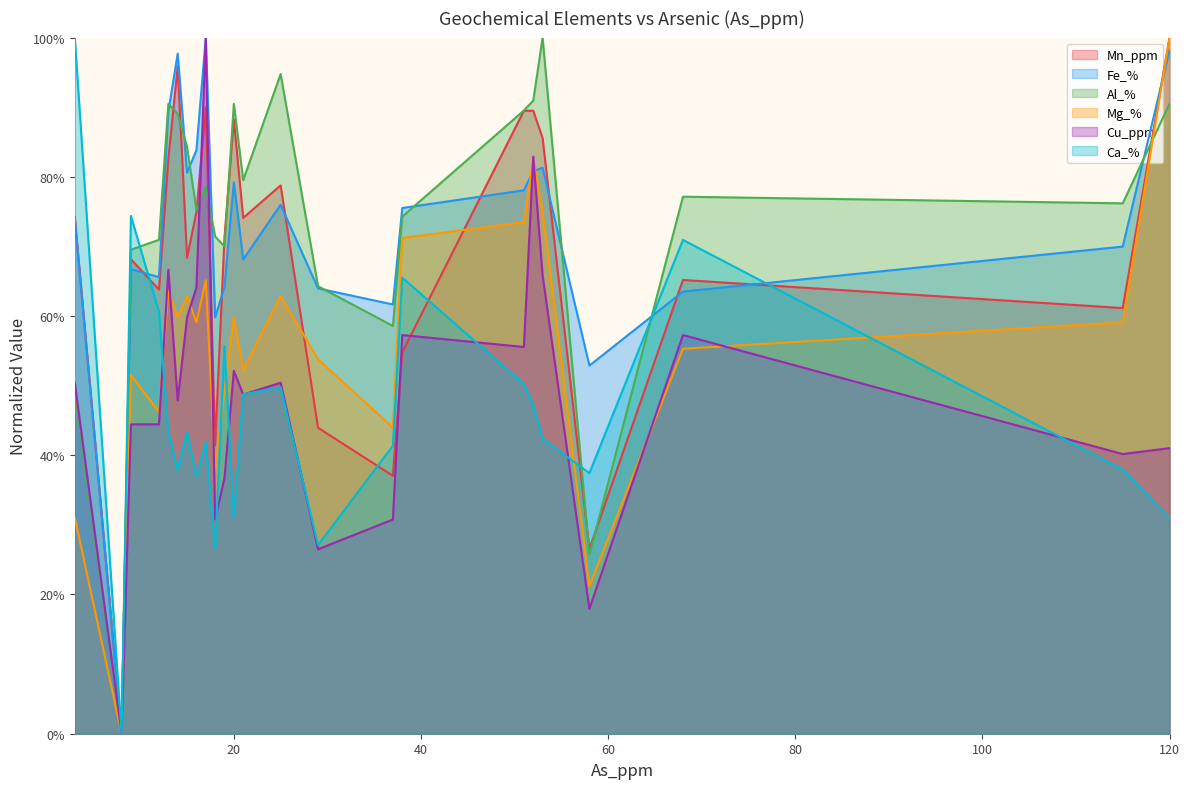

How many lines are shown in the chart?

6